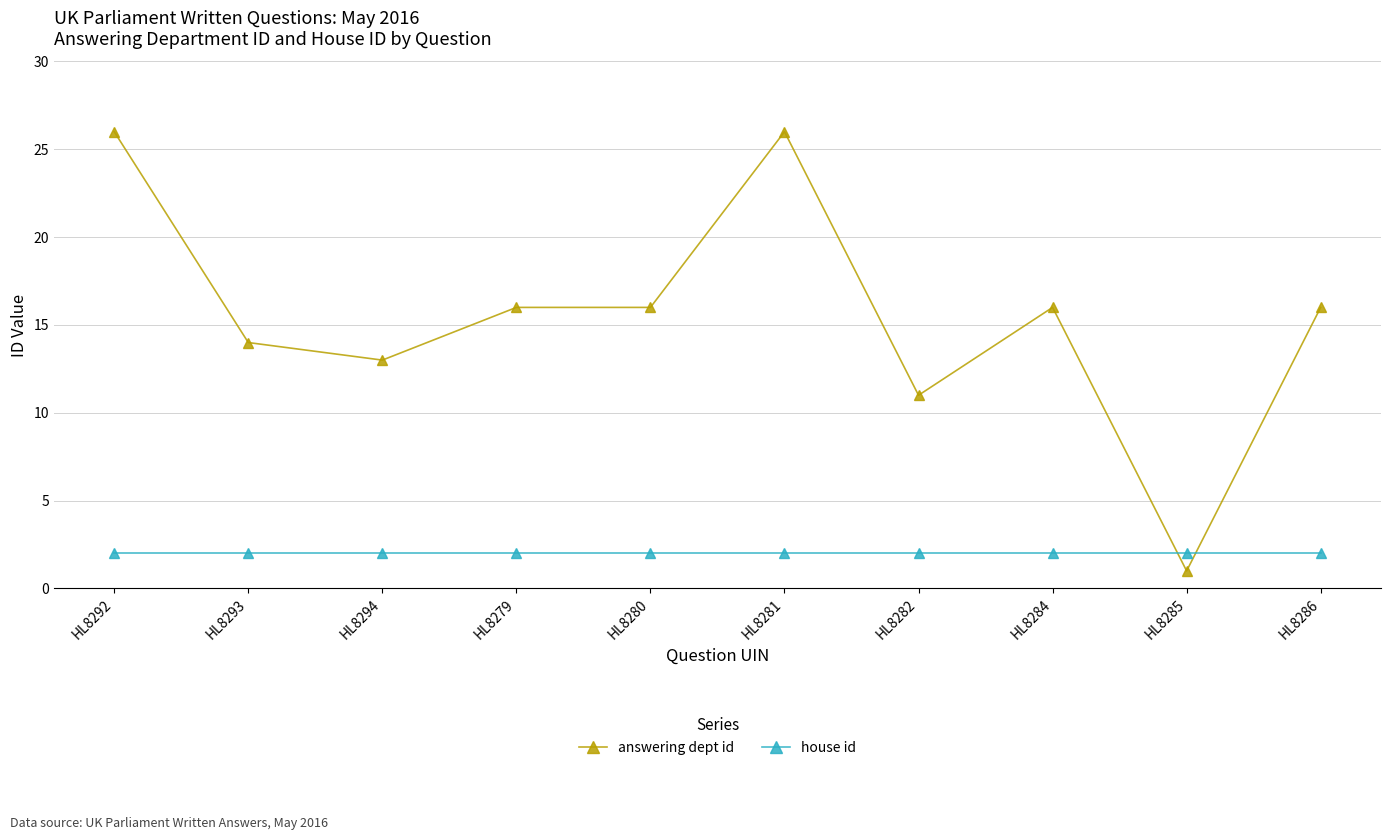

Which series has the largest range (max minus min)?

answering dept id